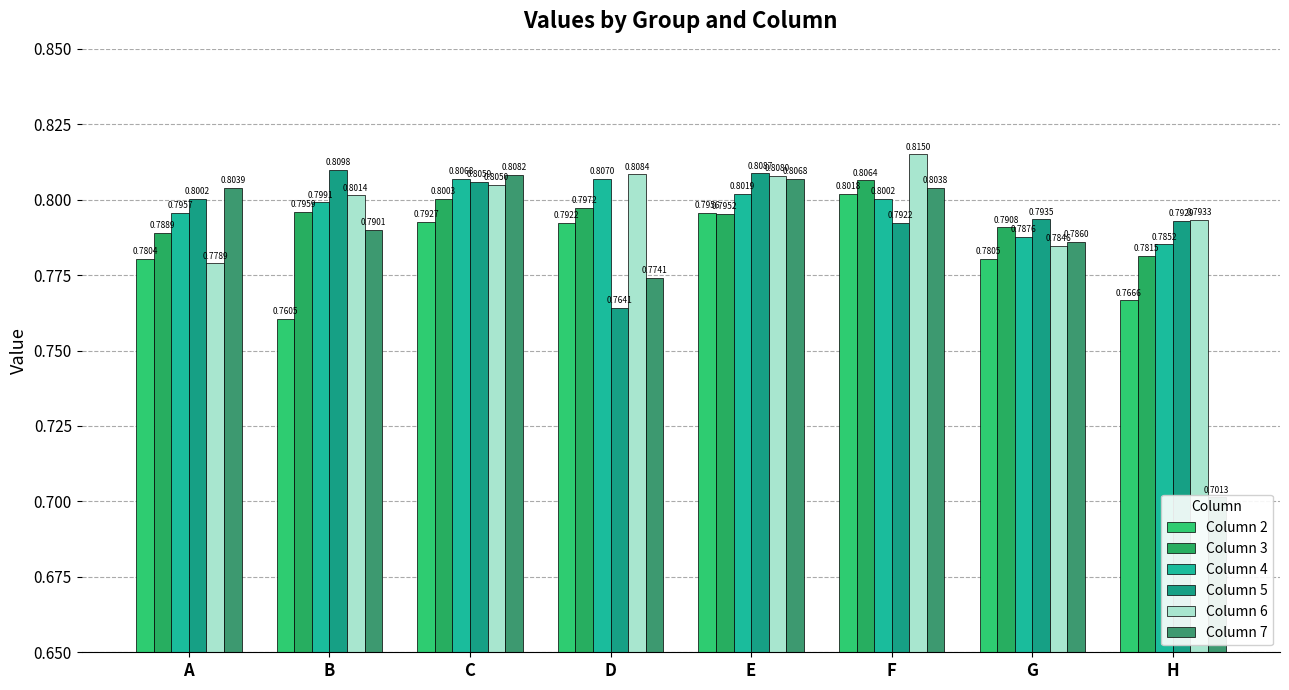

Rank the series by their maximum value, from lowest to highest.

Column 2, Column 3, Column 4, Column 7, Column 5, Column 6